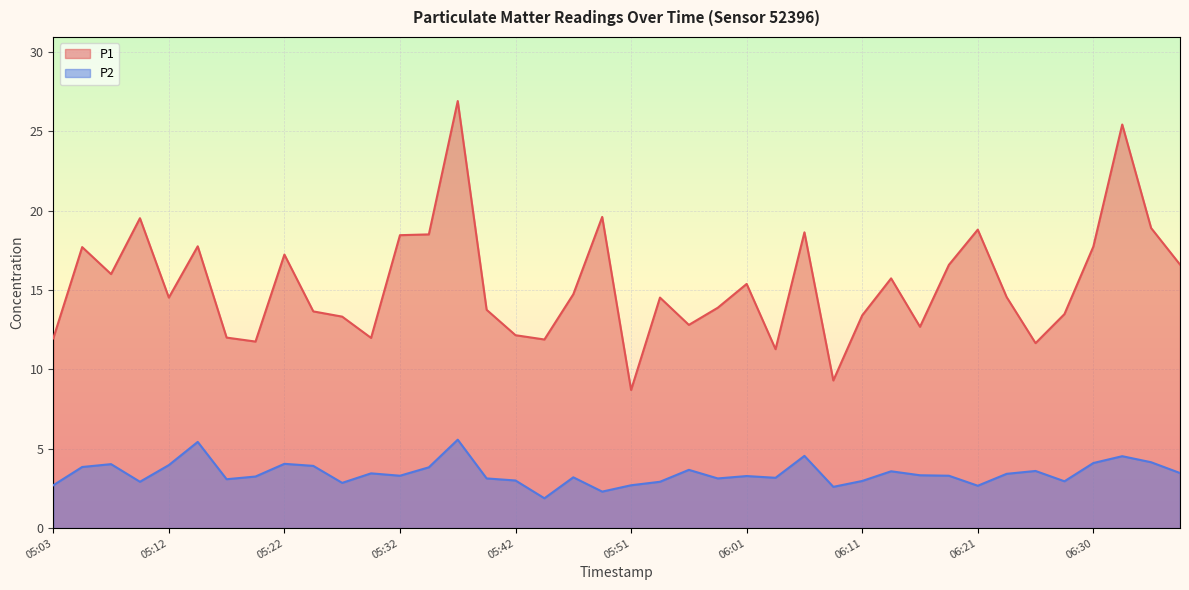

What is the label of the 34th point from the right?

05:17